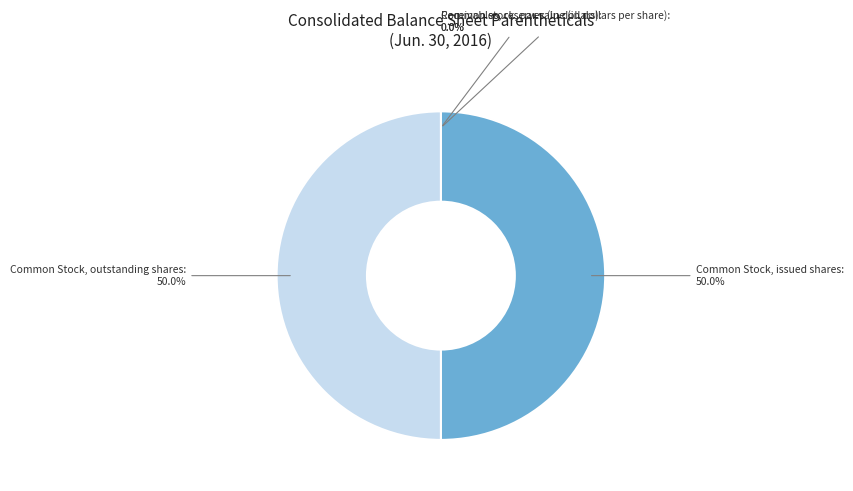

To the nearest percent, what is the average slice percentage?

25%